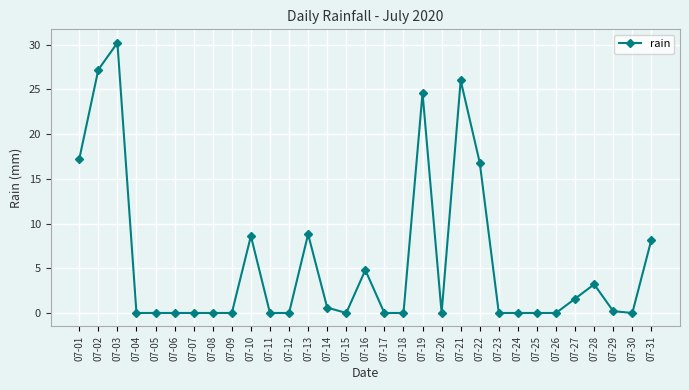

What is the average value?

5.7